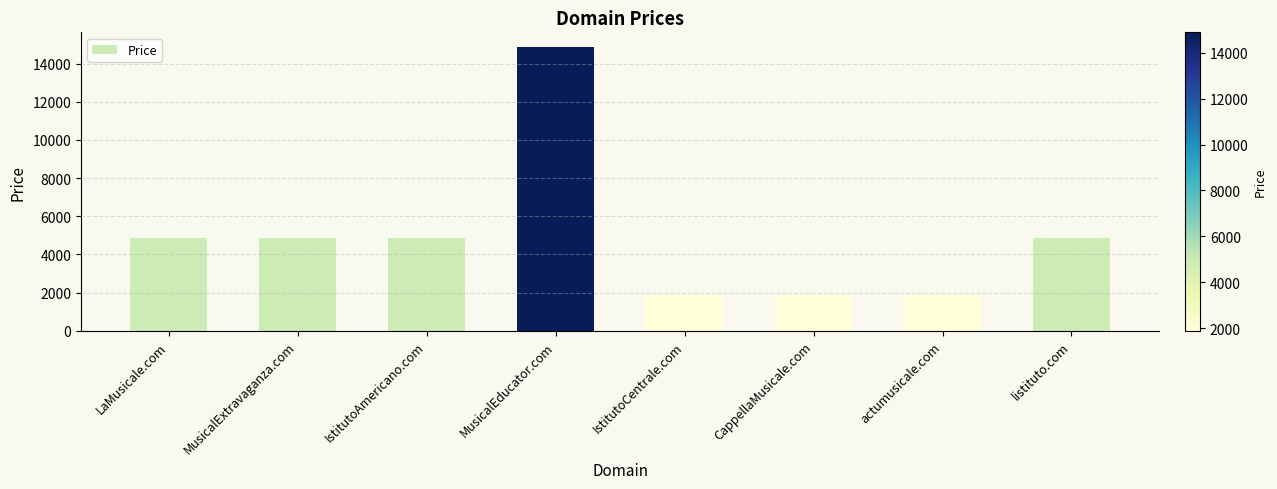

What is the average value?

5013